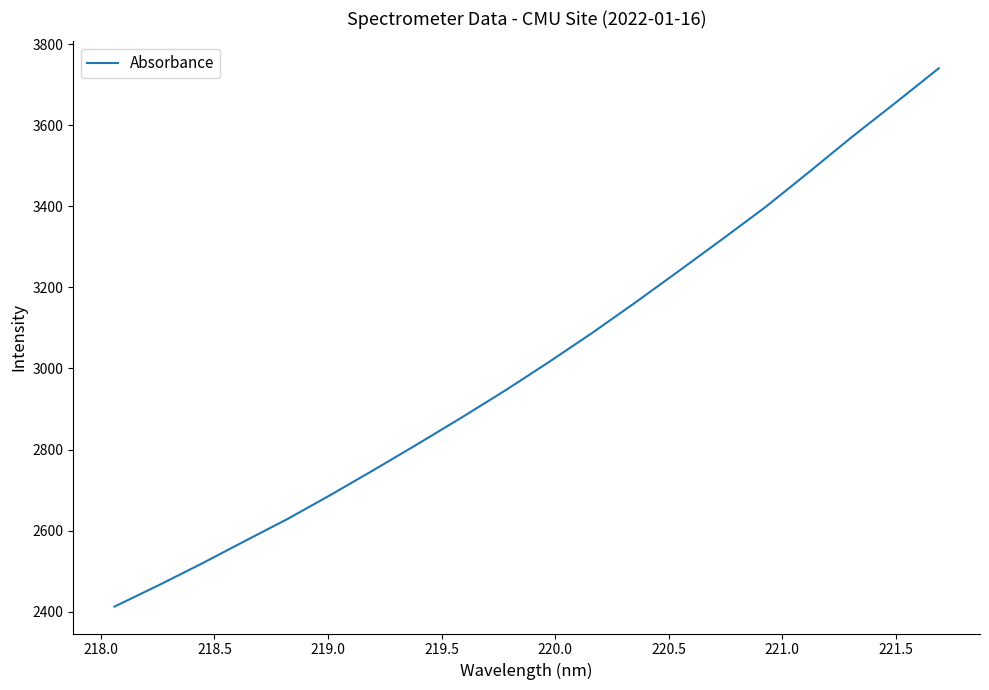

What is the minimum value shown in the chart?

2412.7